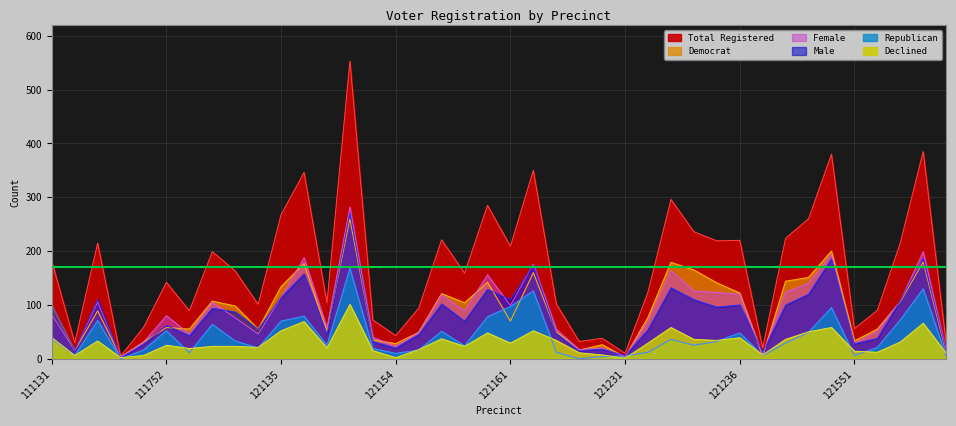

Is the value of rep at 121238 greater than the value of male at 121151?

No